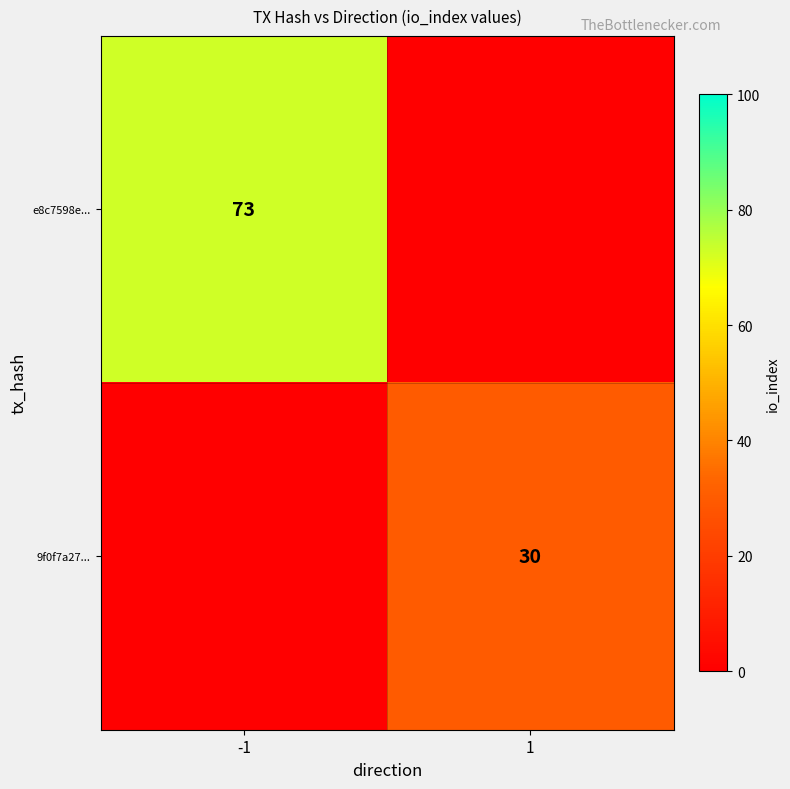

At which label does 9f0f7a27... reach its peak?

1